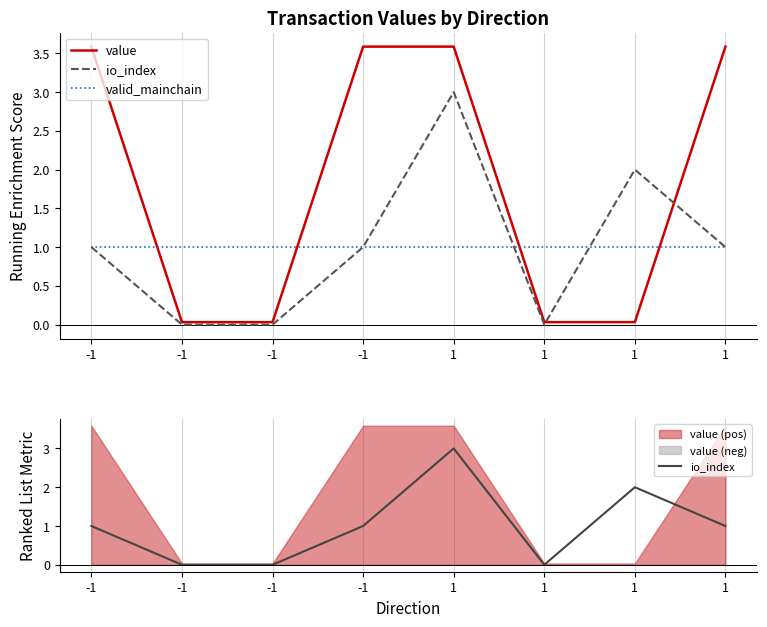

Which series has the largest range (max minus min)?

value